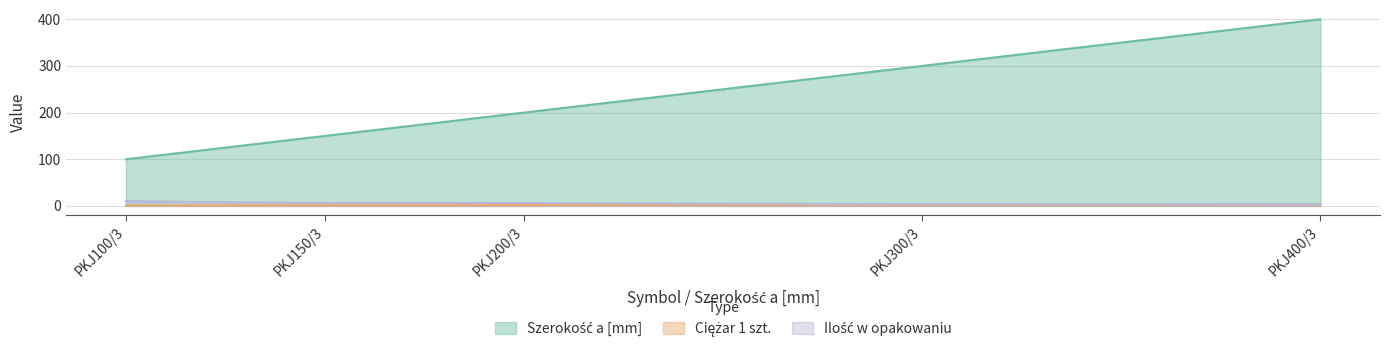

What is the minimum value for Ilość w opakowaniu?

4.0